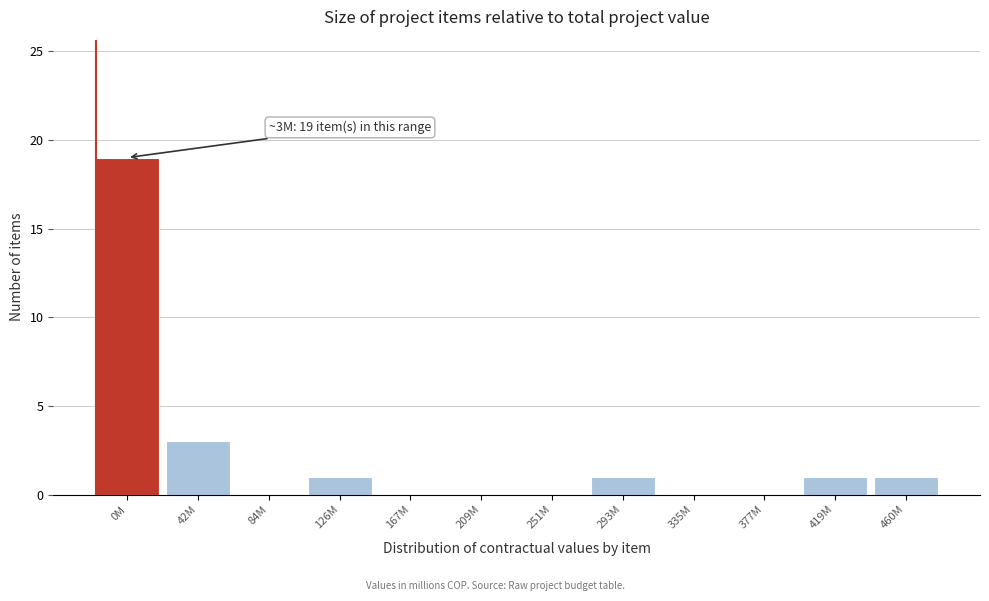

Reading left to right, list all the values displayed in this chart.

0M=19	42M=3	84M=0	126M=1	167M=0	209M=0	251M=0	293M=1	335M=0	377M=0	419M=1	460M=1